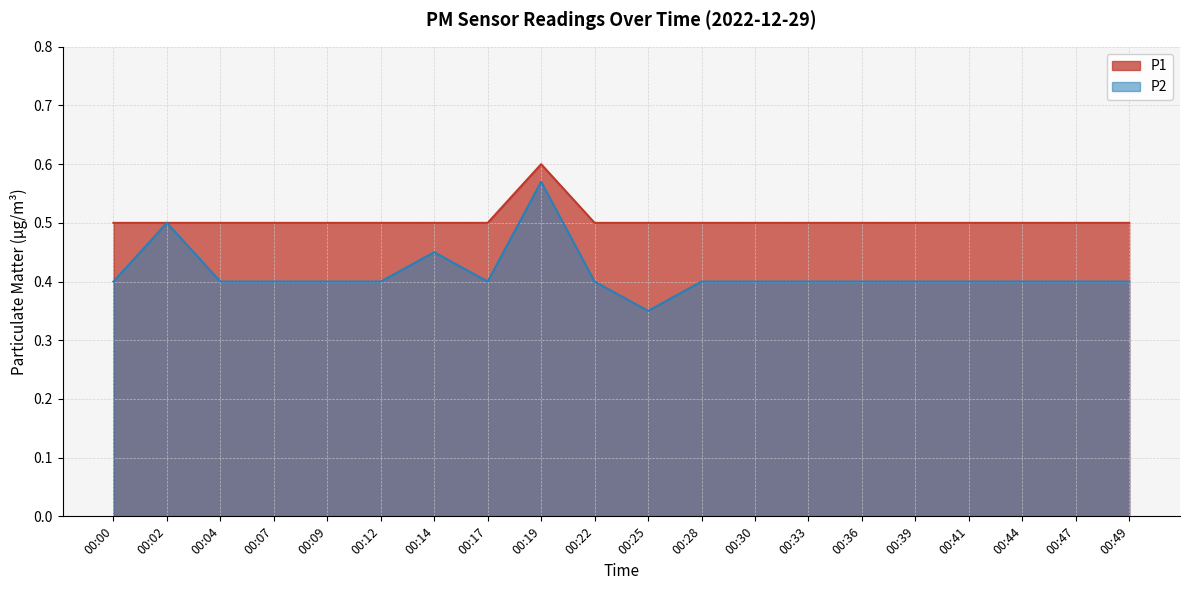

True or false: P2 has a value of 0.4 at 00:04.

True